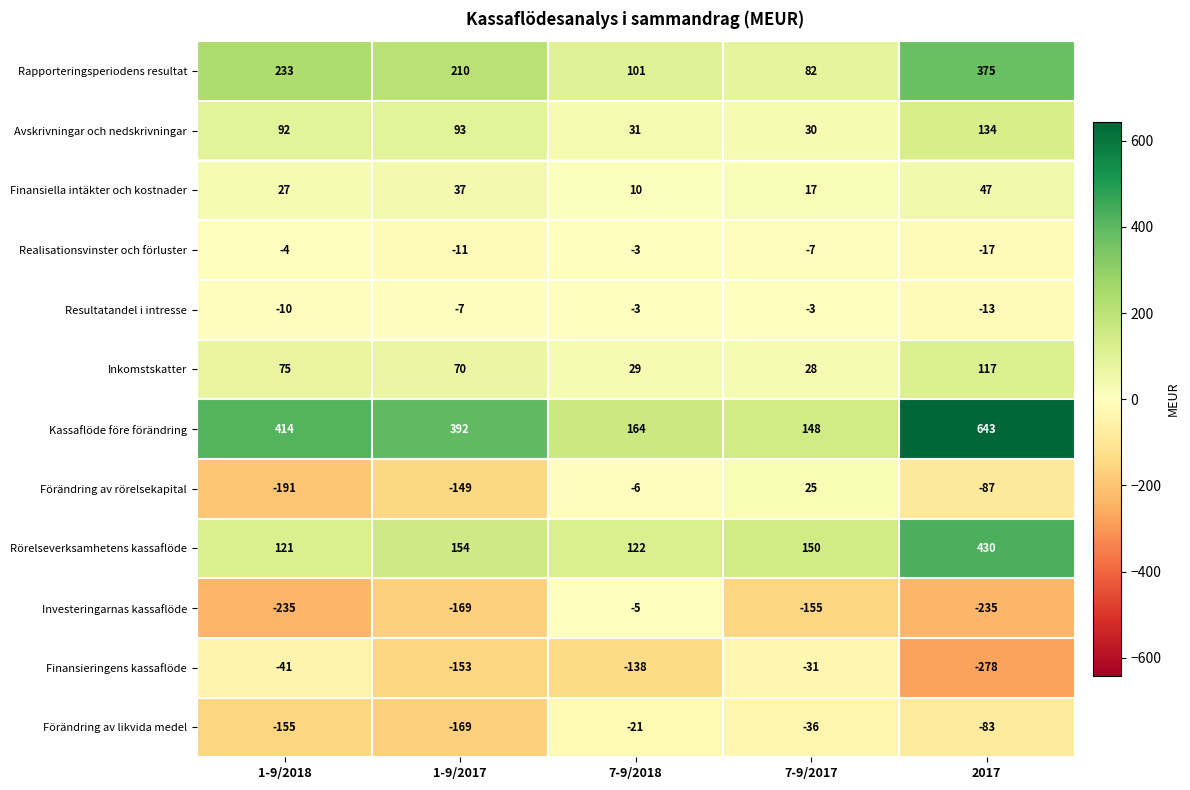

The value of Kassaflöde före förändring at 1-9/2018 is 414. True or false?

True